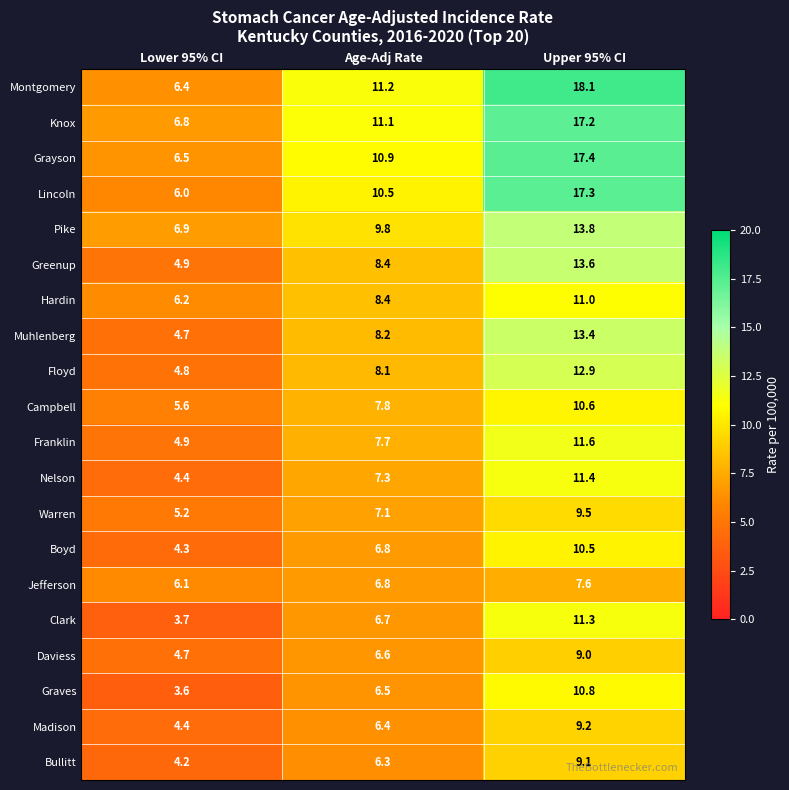

Read the Warren value at Upper 95% CI.

9.5